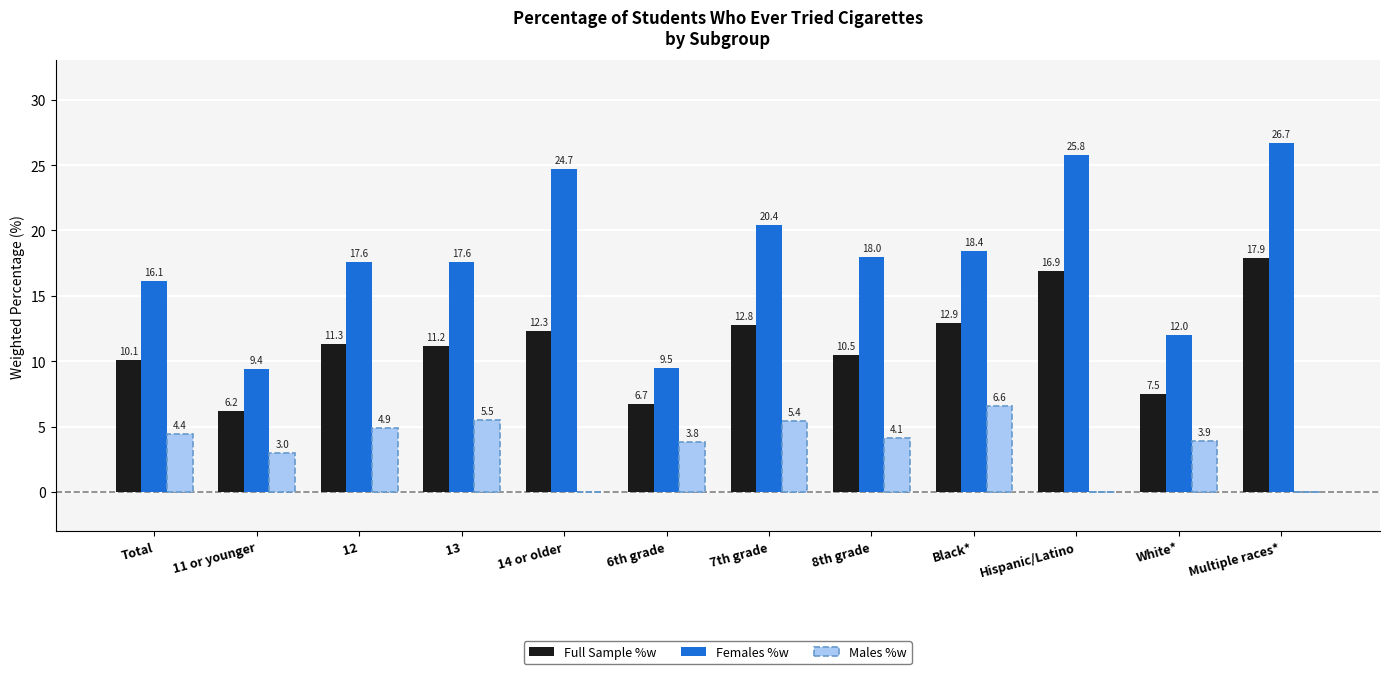

Which series has the largest range (max minus min)?

Females %w